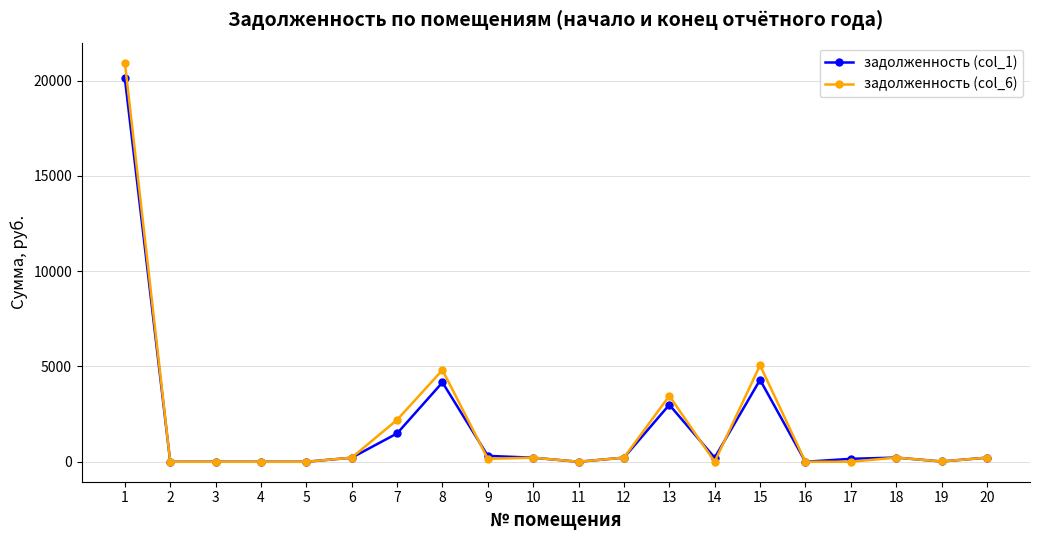

The value of задолженность (col_6) at 5 is 13706.0. True or false?

False